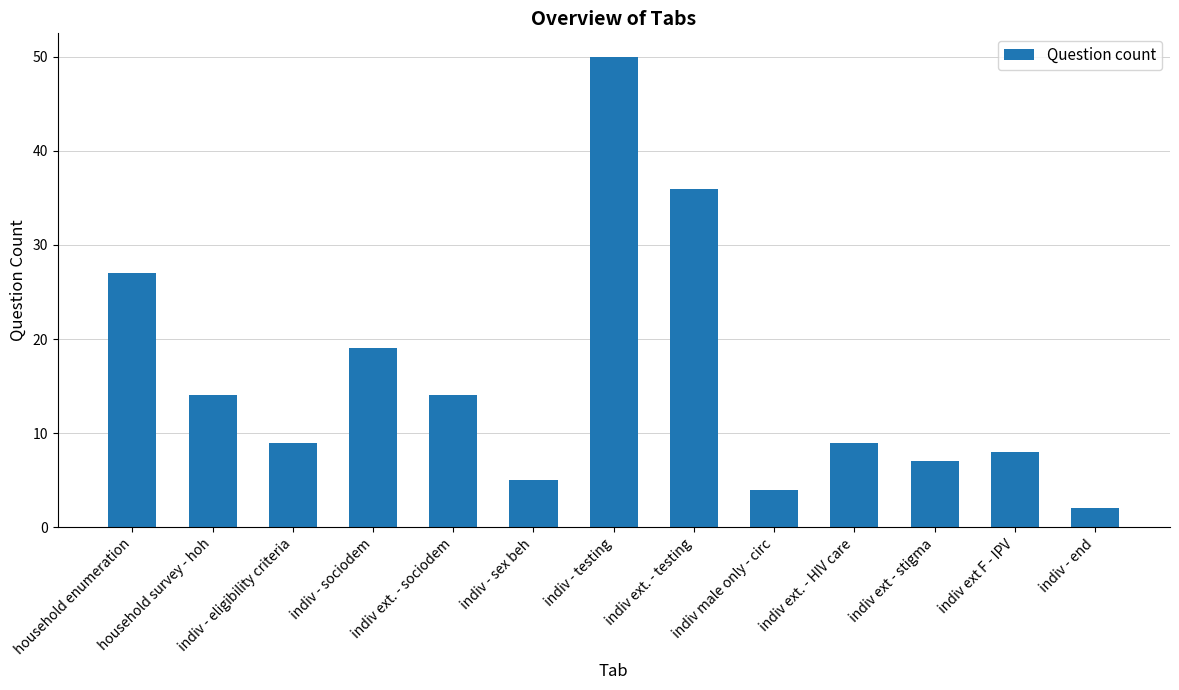

At which label is the value closest to 26?

household enumeration